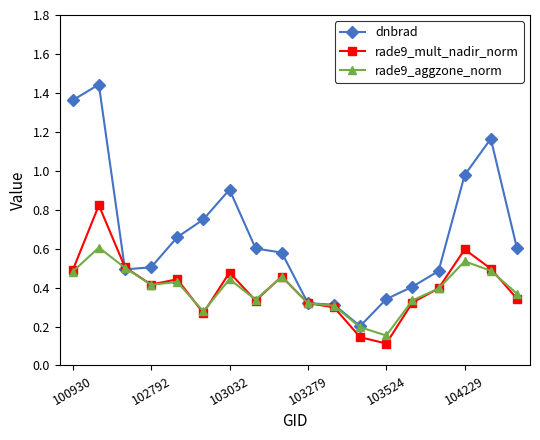

Which series has the largest total across all categories?

dnbrad